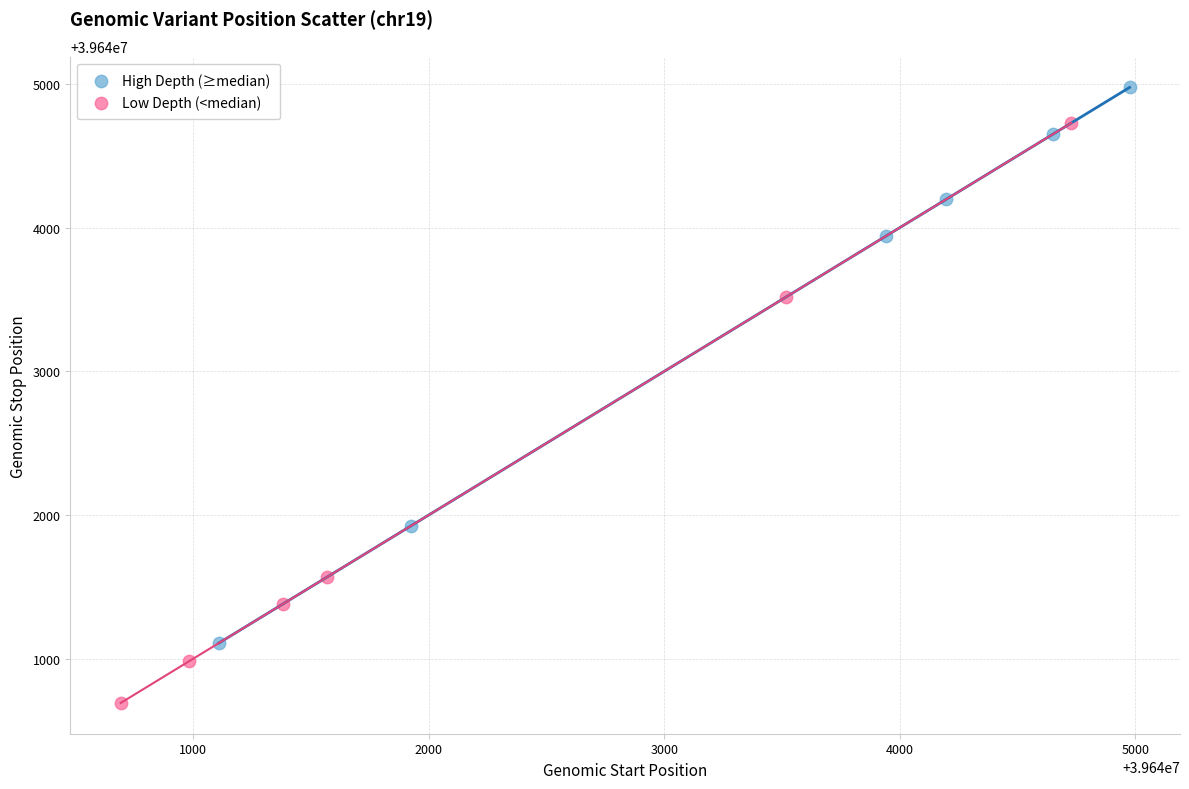

Which series reaches the maximum Y coordinate?

High Depth (≥median)